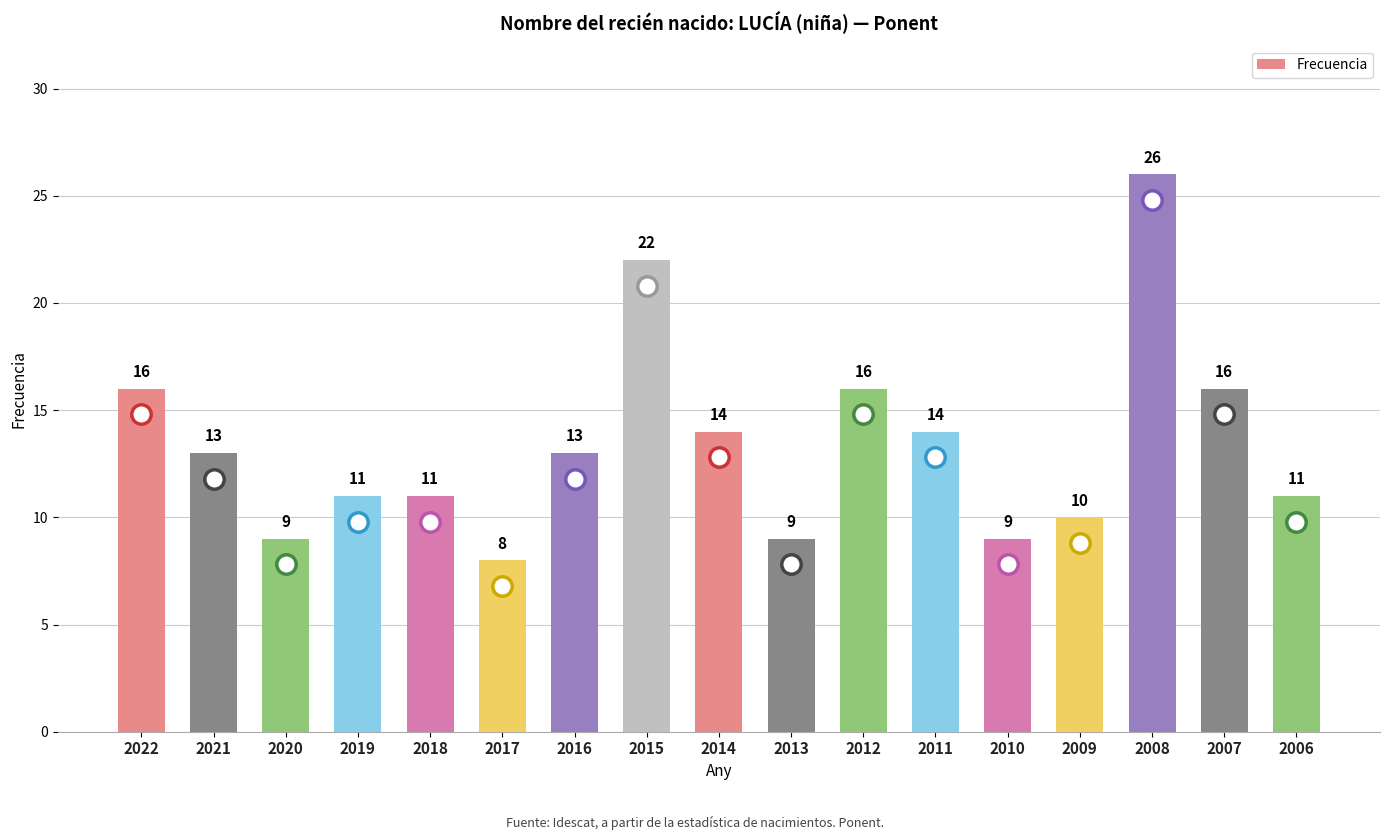

What is the average value?

13